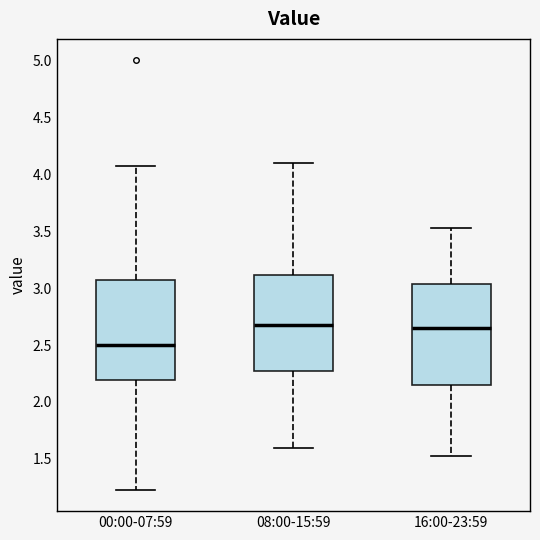

Where is the lower edge of the box for 16:00-23:59 on the y-axis? The values are not printed on the chart, so give them approximately, as read against the axis.

2.15